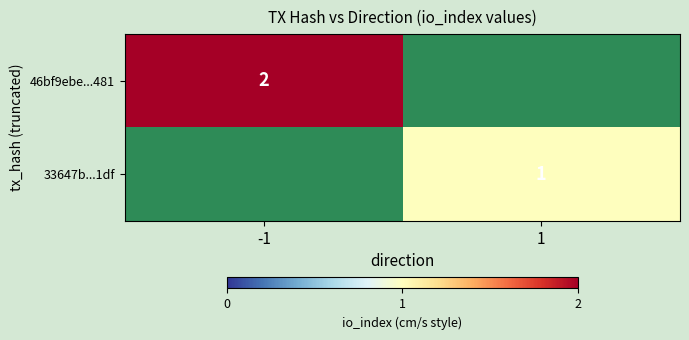

Is the value of 46bf9ebe...481 at -1 greater than the value of 33647b...1df at 1?

Yes